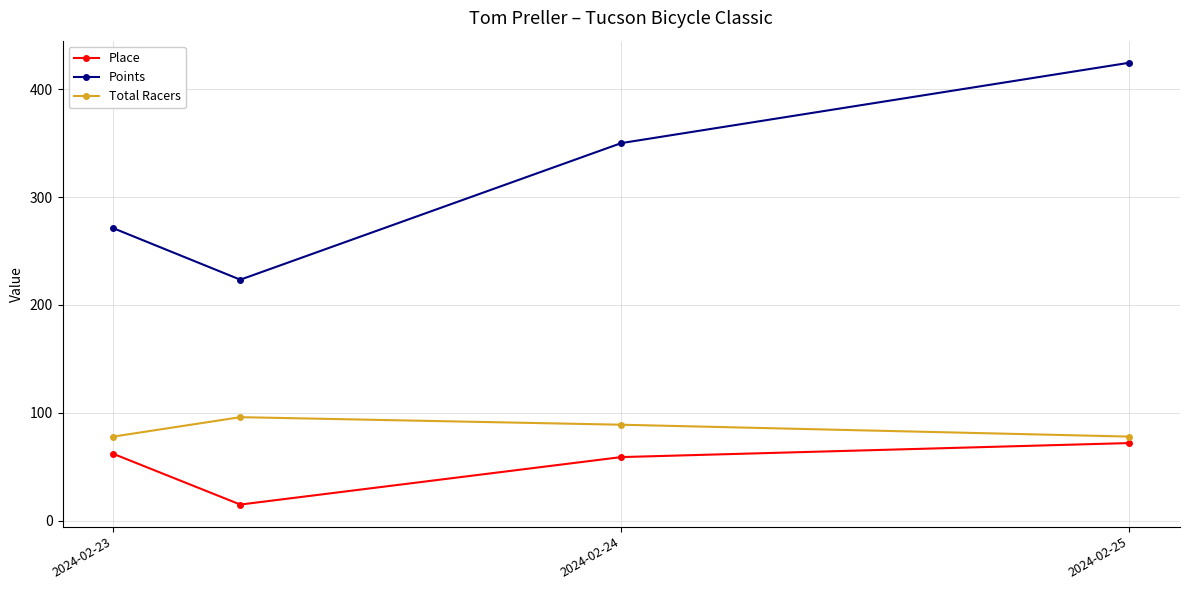

What is the maximum value shown in the chart?

424.5